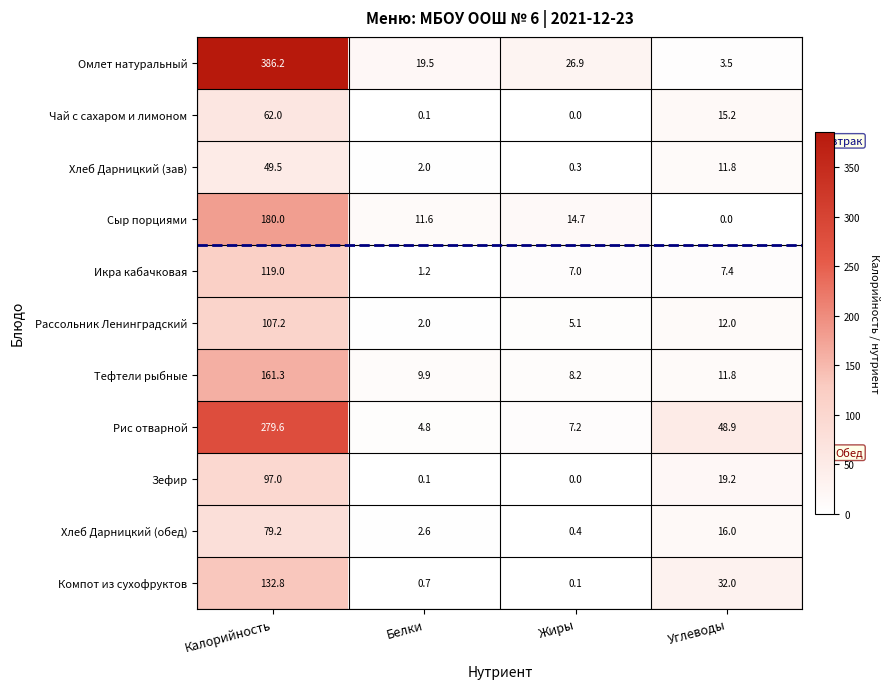

The value of Рис отварной at Углеводы is 48.9. True or false?

True